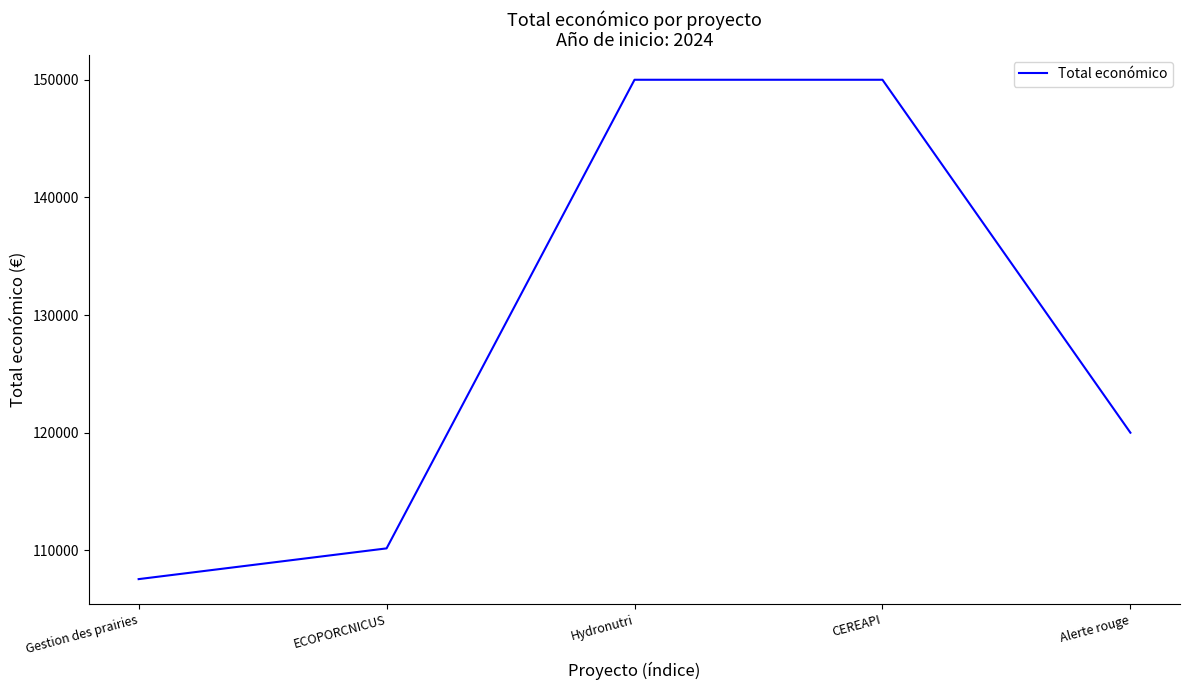

What is the average value?

127545